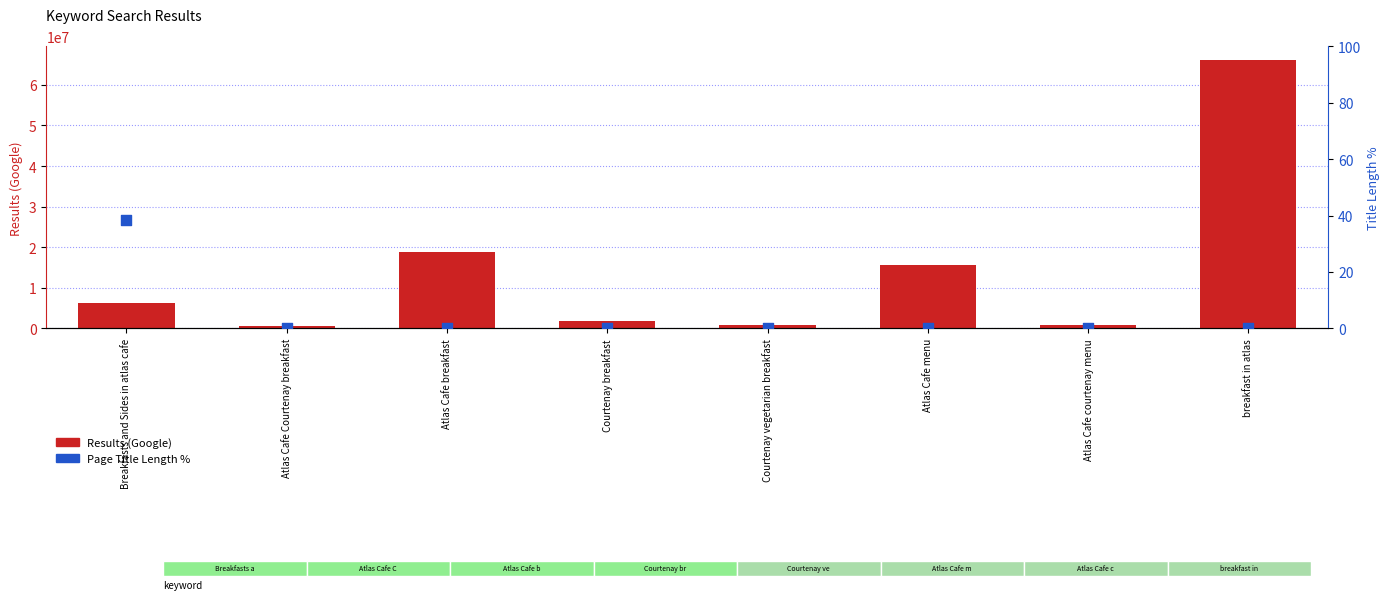

Which series has the widest spread of Y values?

Results (Google)